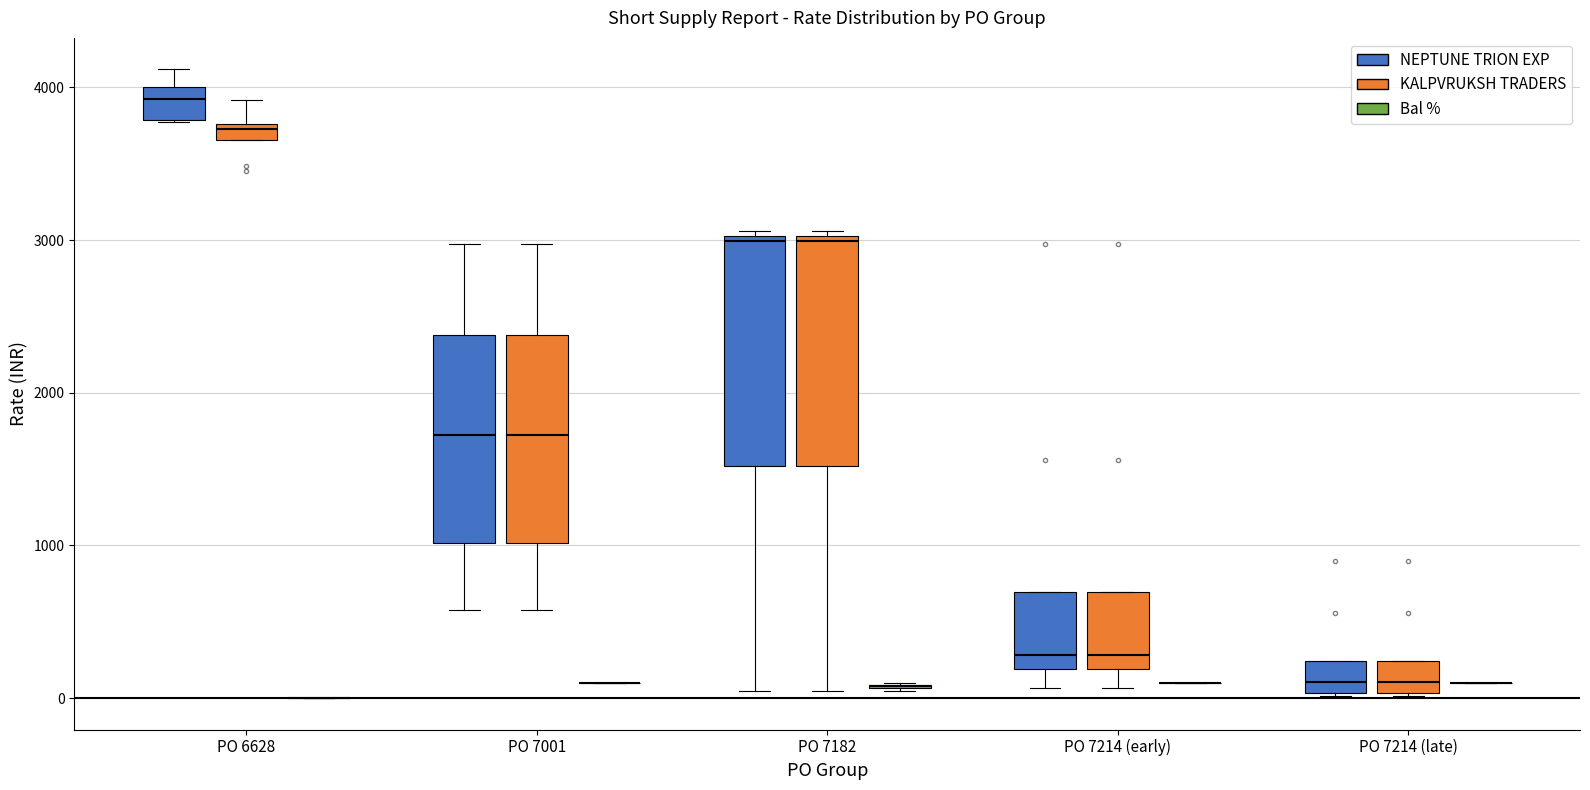

Where does the median line of the box for PO 7214 (late) (NEPTUNE TRION EXP) sit on the y-axis? The values are not printed on the chart, so give them approximately, as read against the axis.

100